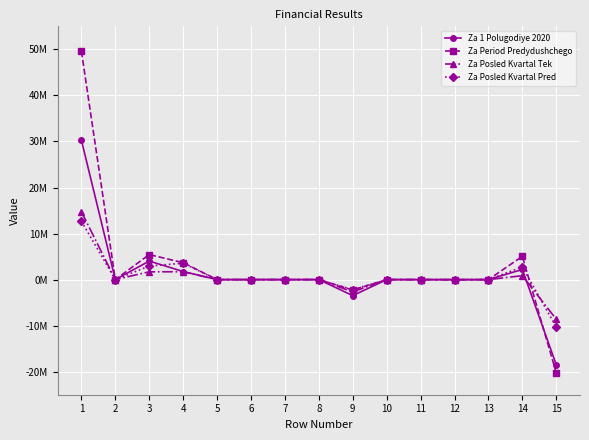

Is this an area chart (filled region under the line)?

No